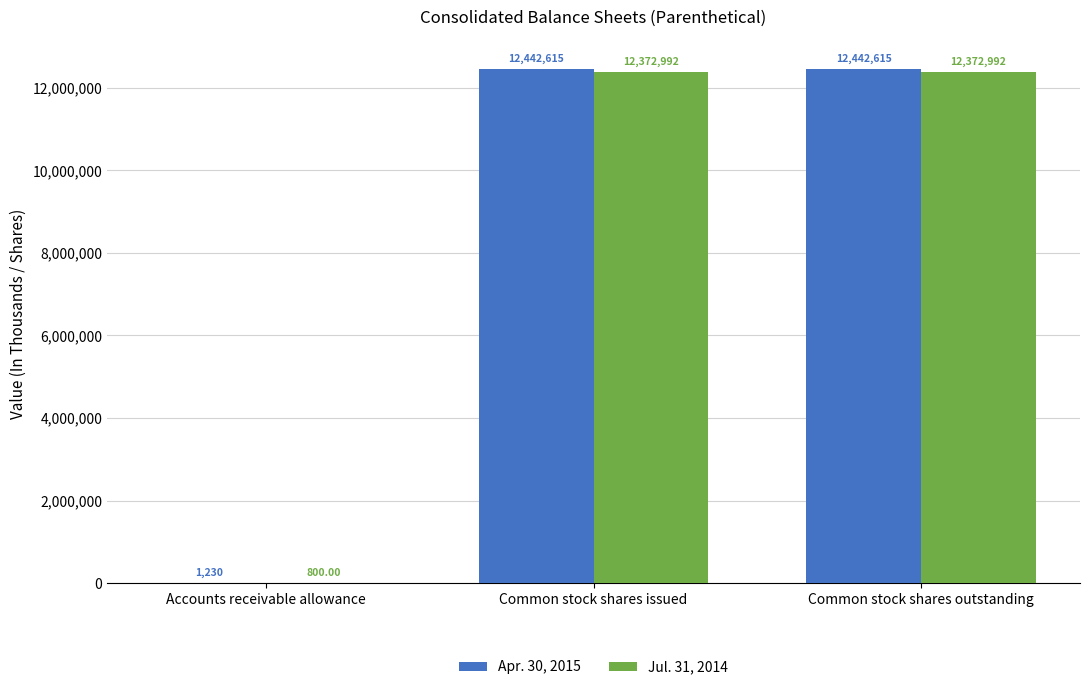

What is the sum of the Jul. 31, 2014 values at Accounts receivable allowance and Common stock shares issued?

12373792